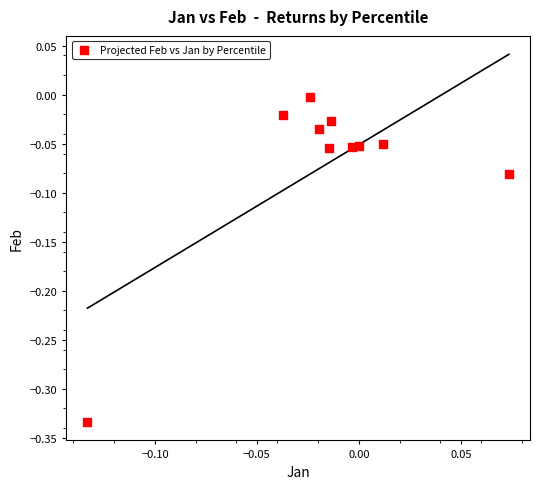

What is the range of Y values (max minus min)?

0.3